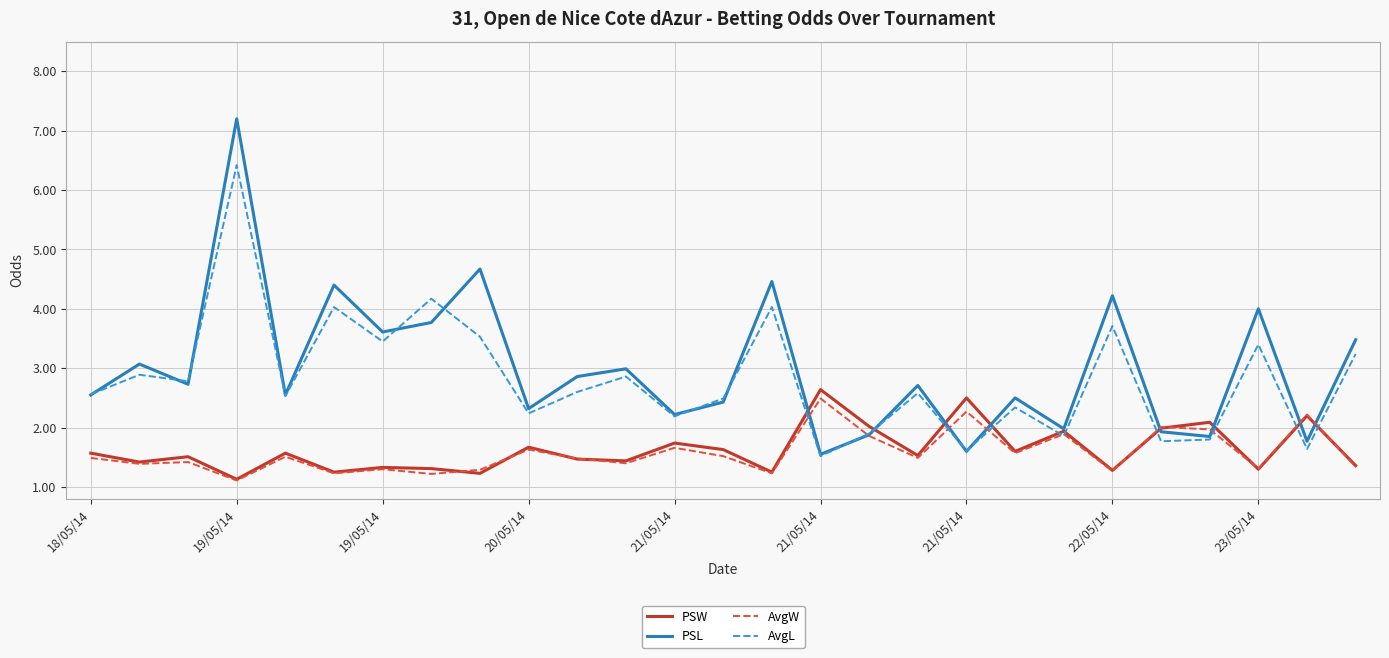

What is the maximum value for PSW?

2.6